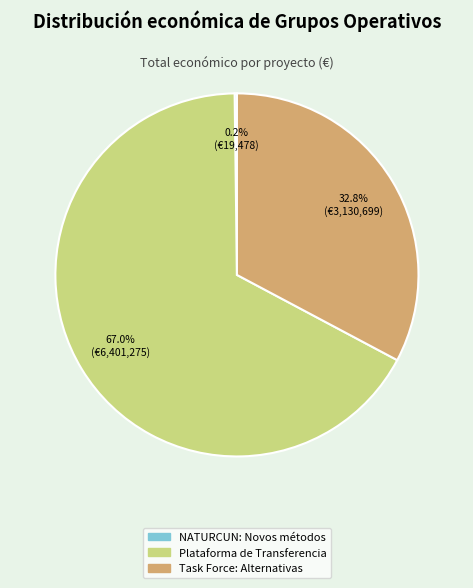

To the nearest percent, what is the average slice percentage?

33%